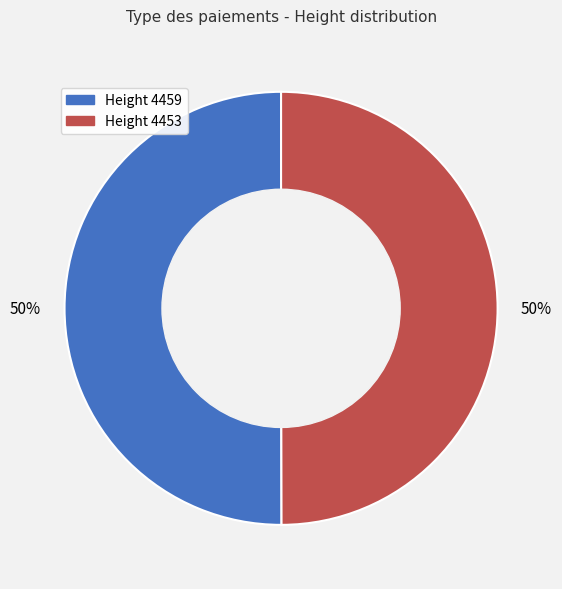

To the nearest percent, what is the average slice percentage?

50%